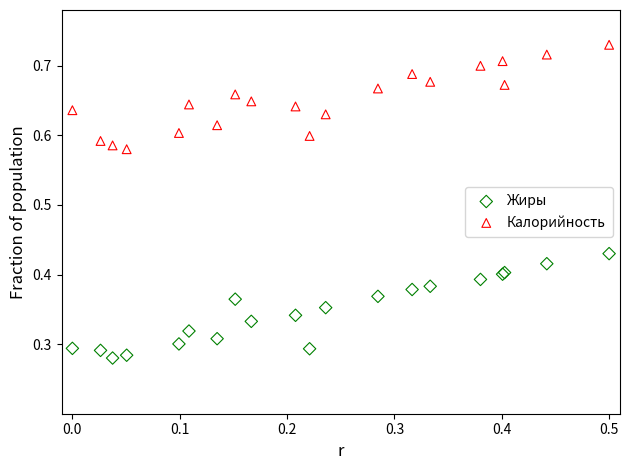

Which series contains the highest Y value?

Калорийность